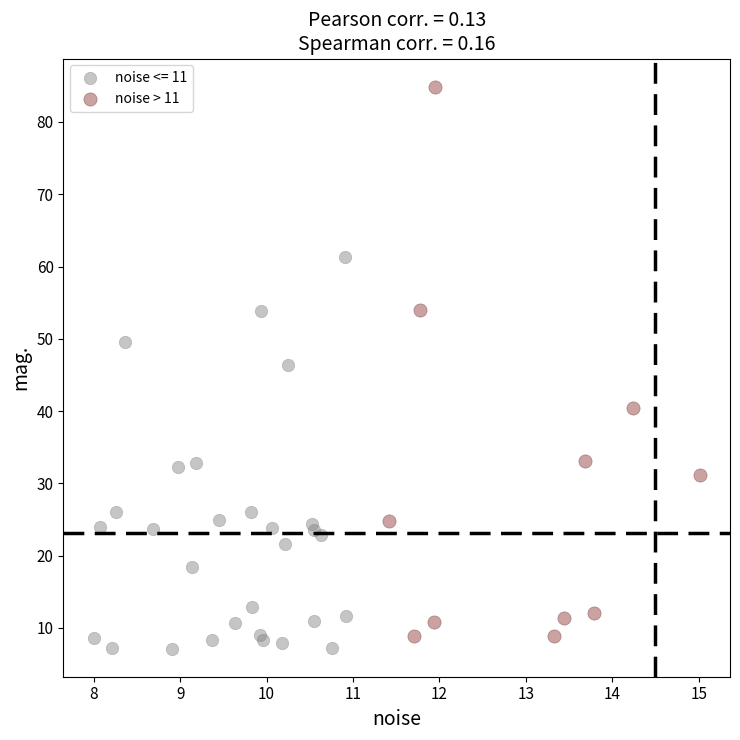

Which series reaches the maximum Y coordinate?

noise > 11